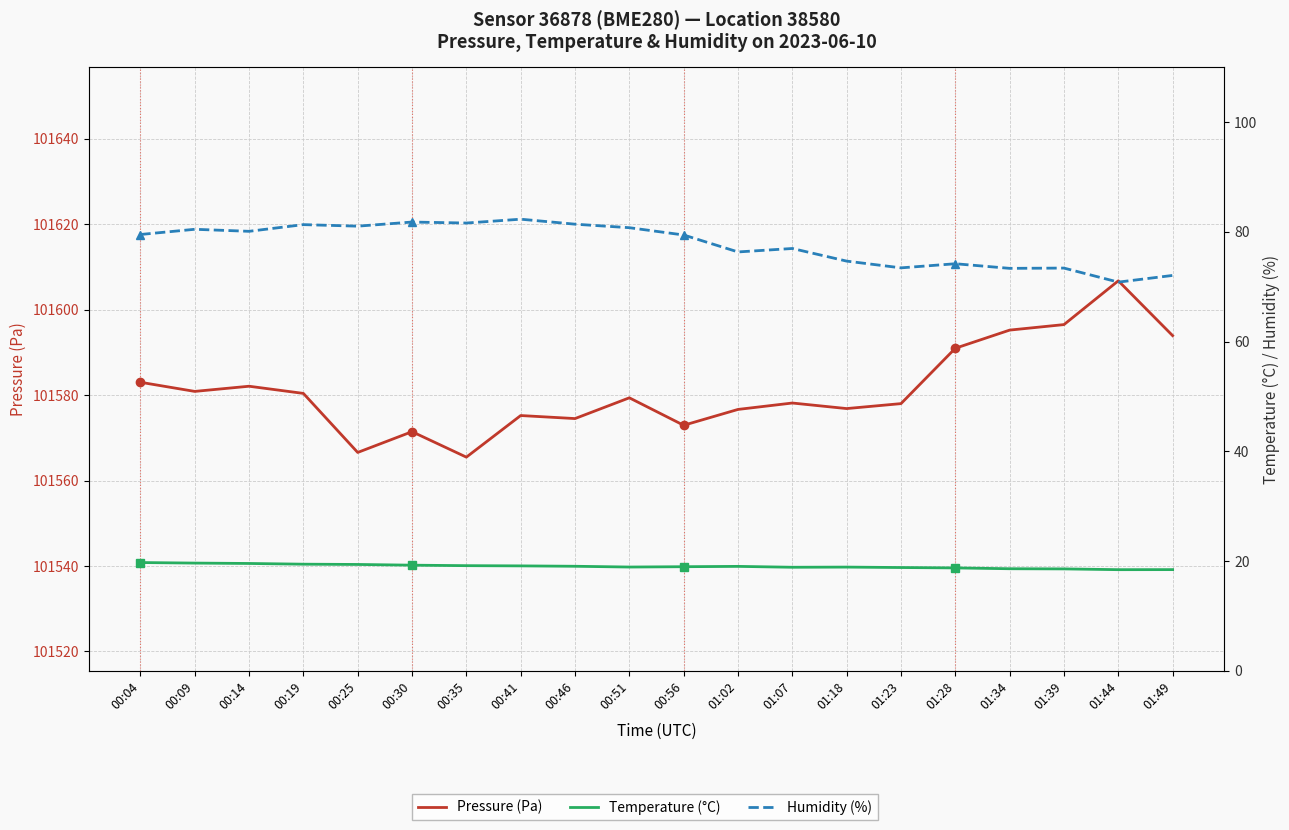

True or false: Pressure (Pa) and Humidity (%) cross at least once.

False